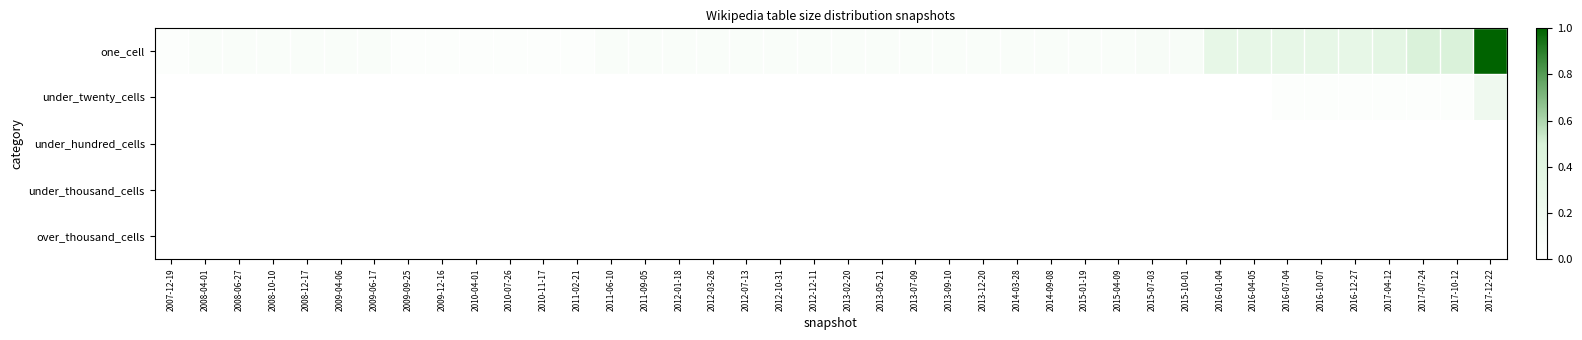

Rank the series by their maximum value, from highest to lowest.

one_cell, under_twenty_cells, under_hundred_cells, under_thousand_cells, over_thousand_cells